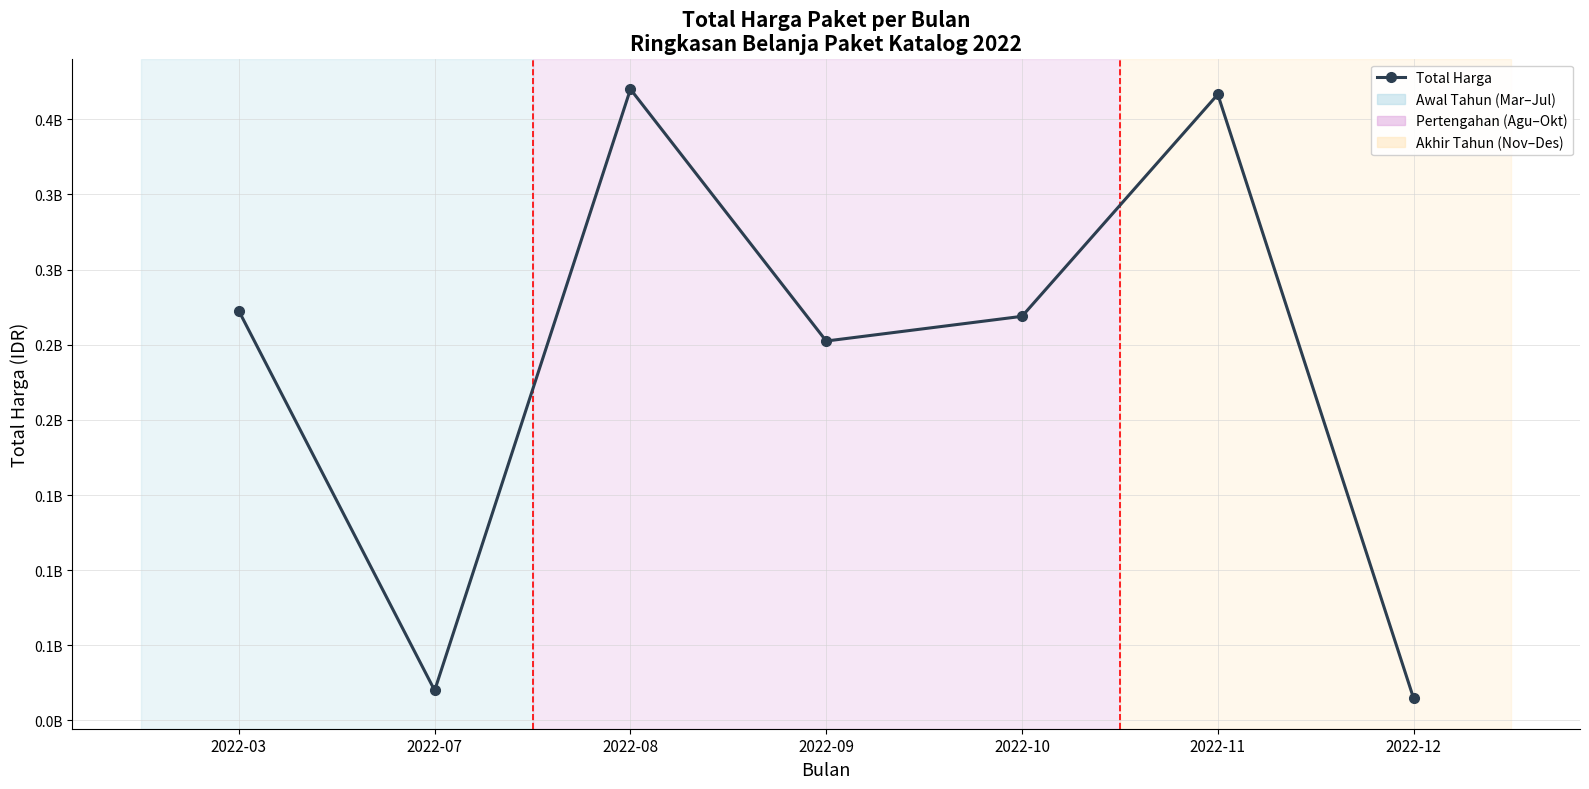

Where does the data first go above 268923000?

2022-03